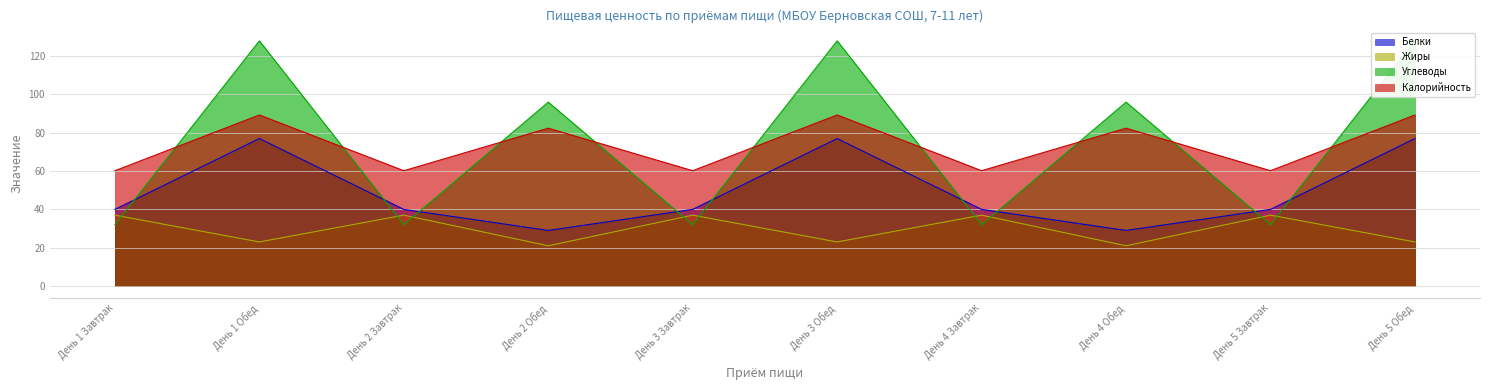

True or false: Жиры has a value of 37.0 at День 5 Завтрак.

True